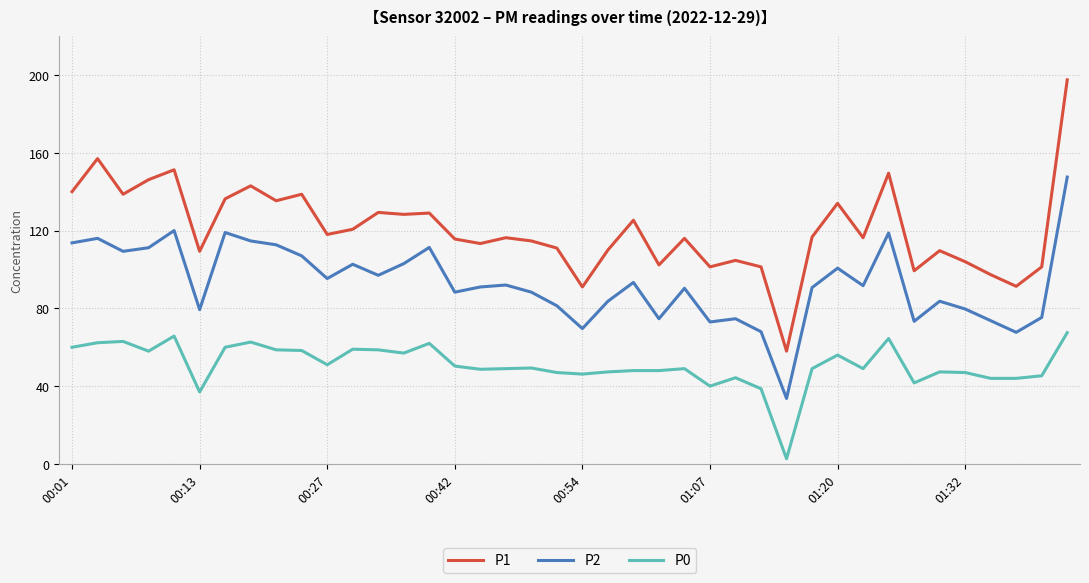

What is the difference between the maximum and minimum values in the P1 series?

139.5